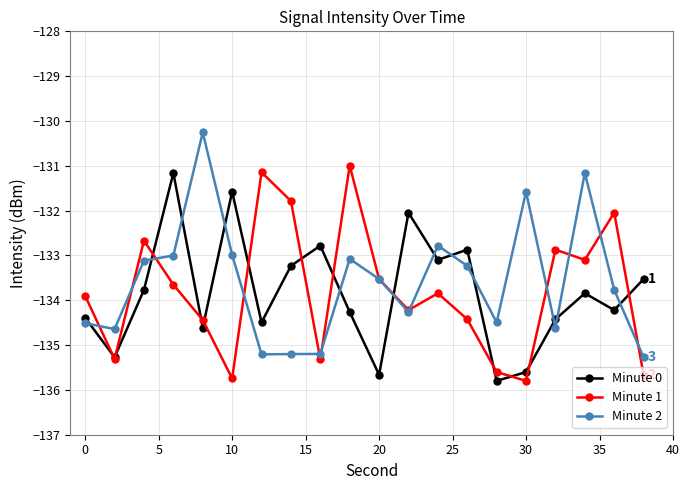

How many data points in Minute 0 are above -133?

5